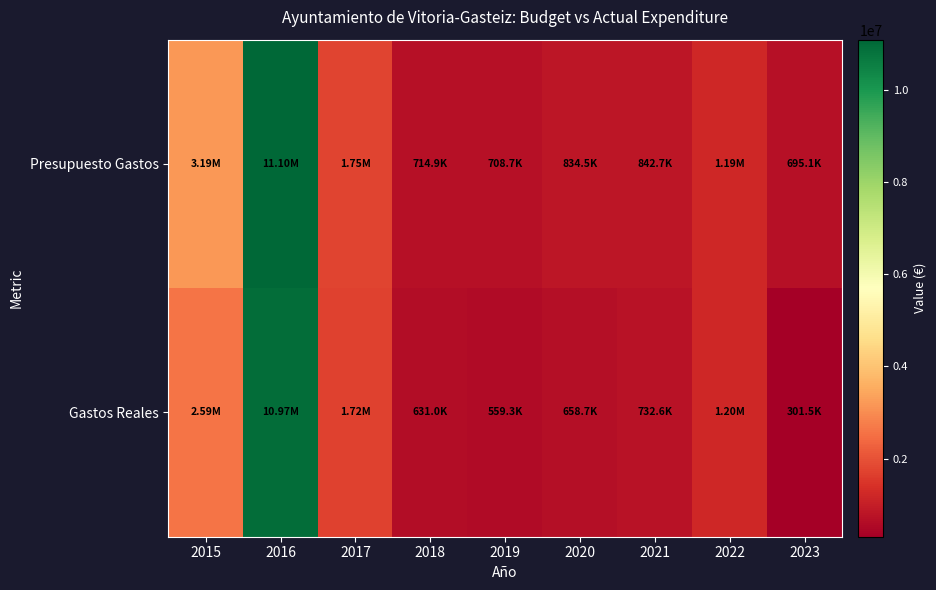

Which label corresponds to the smallest value in the chart?

2023